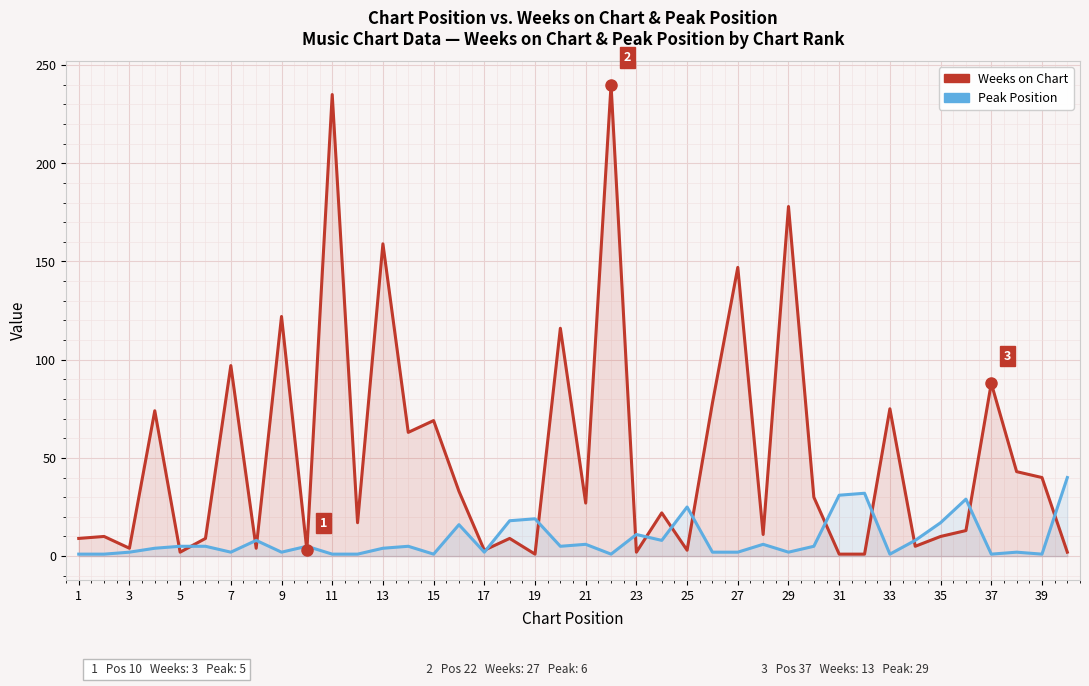

How many lines are shown in the chart?

2